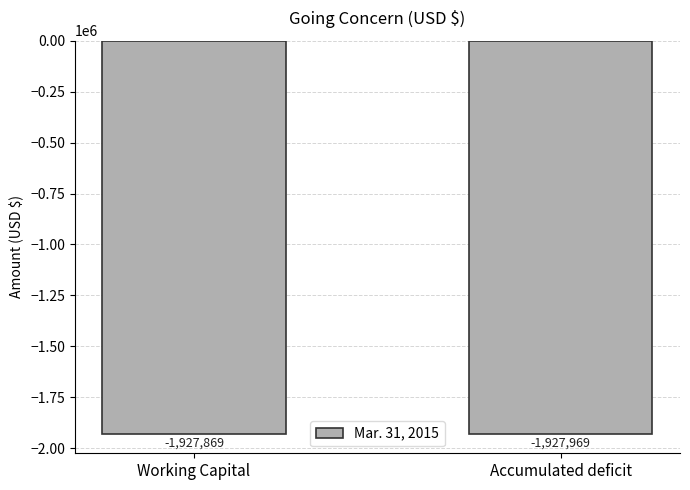

Reading left to right, extract all data points from this chart.

Working Capital=-1927869	Accumulated deficit=-1927969